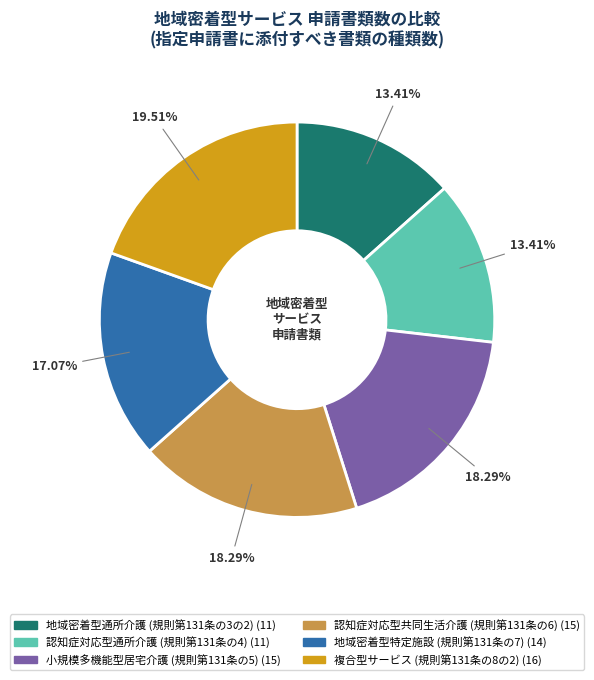

How many segments does this pie chart have?

6